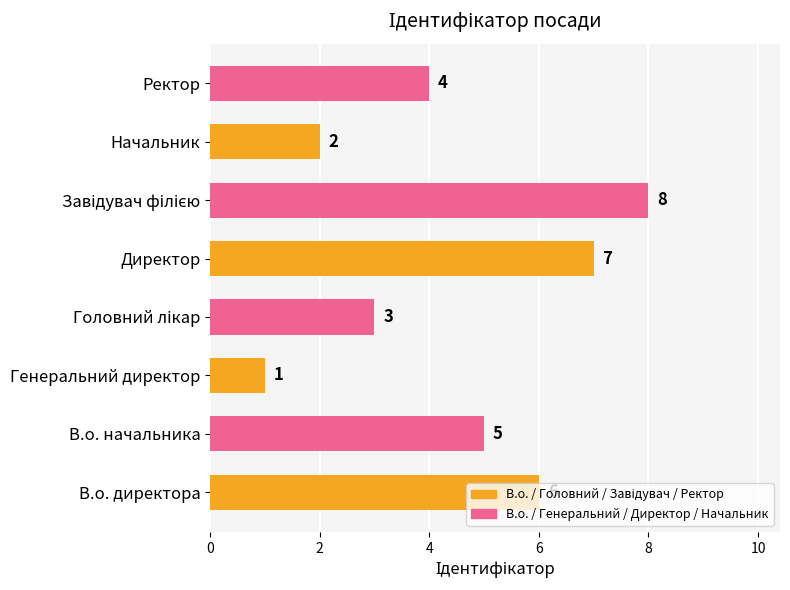

The chart shows a value of 2 at Директор. True or false?

False